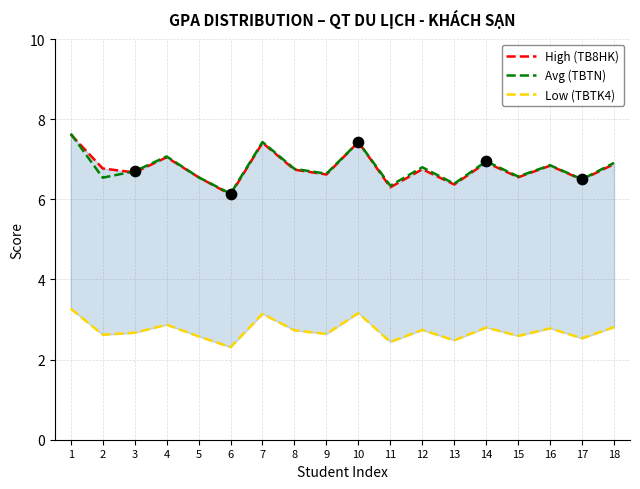

At which category is the sum across all series the highest?

1